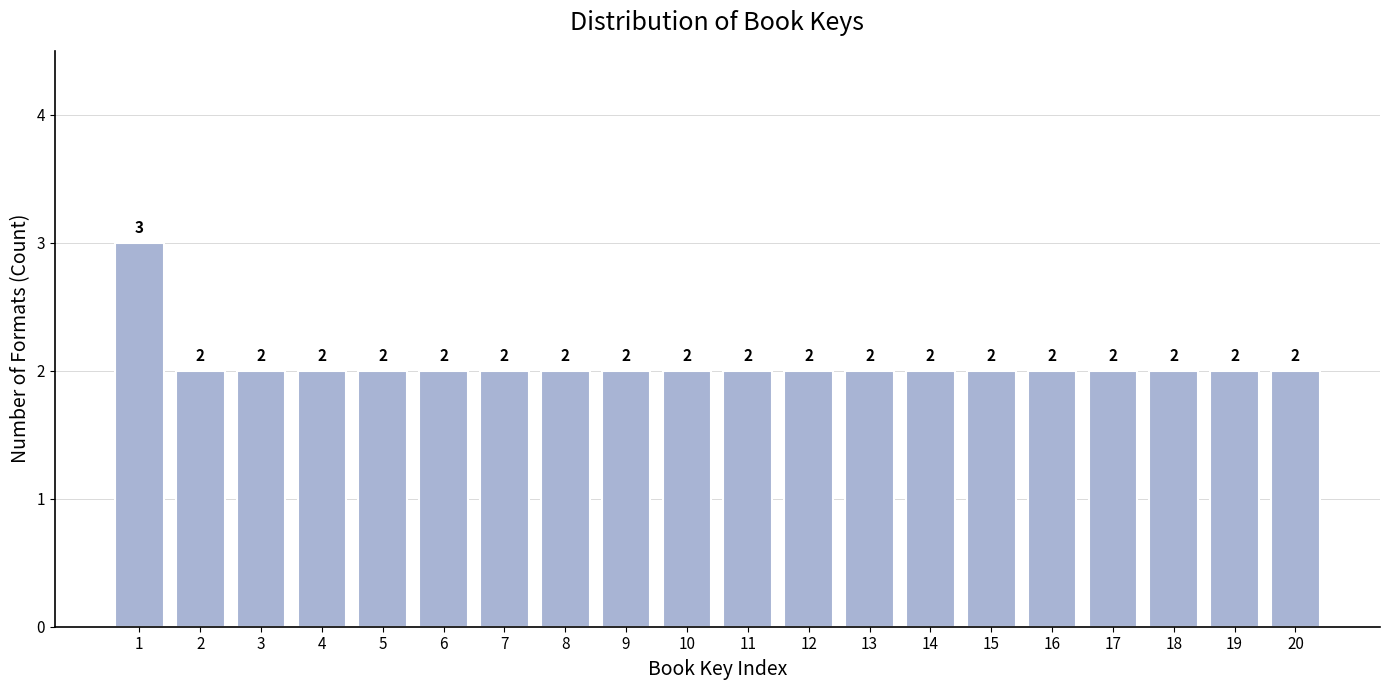

Reading left to right, transcribe all the data shown in this chart.

3	2	2	2	2	2	2	2	2	2	2	2	2	2	2	2	2	2	2	2